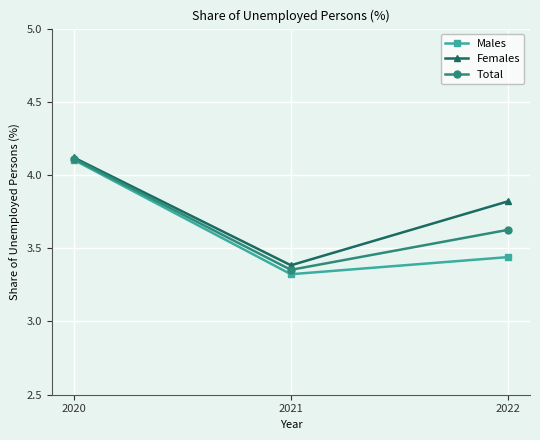

What is the difference between the highest and lowest values at 2021?

0.1